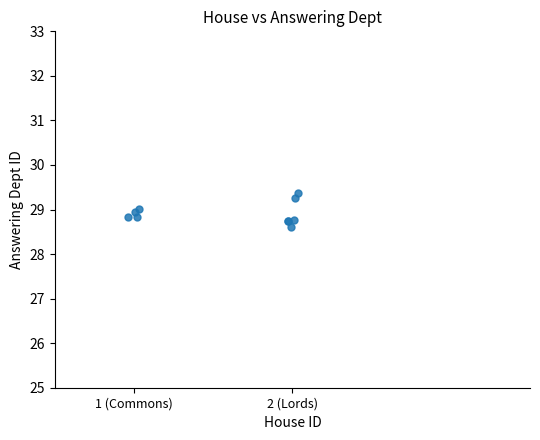

What Y value in the scatter plot is closest to 28?

28.6